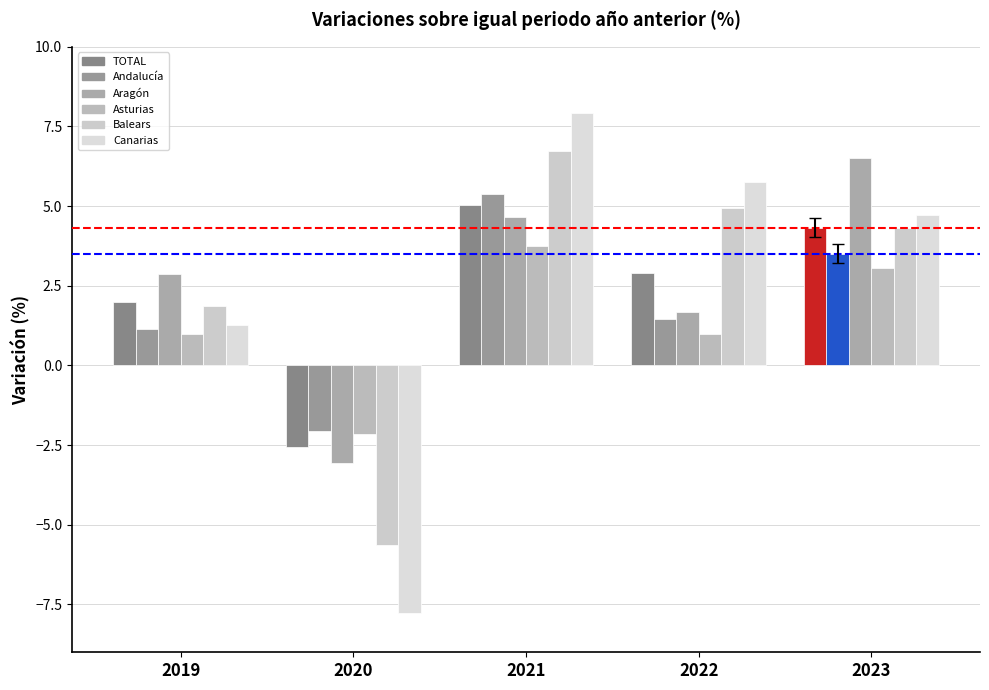

At which label does Canarias first exceed 4?

2021